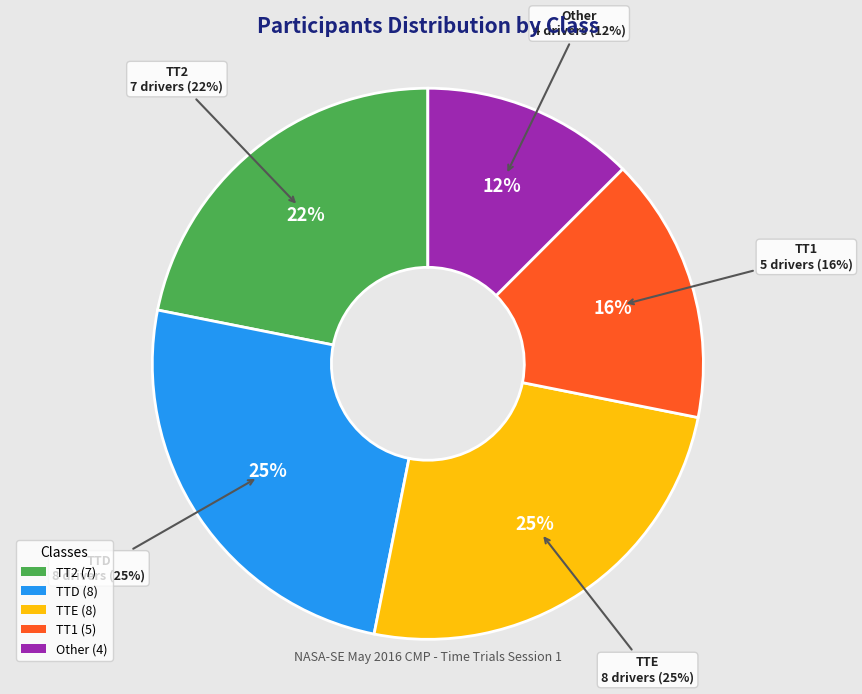

To the nearest percent, what is the combined percentage of TTE and TT2?

47%